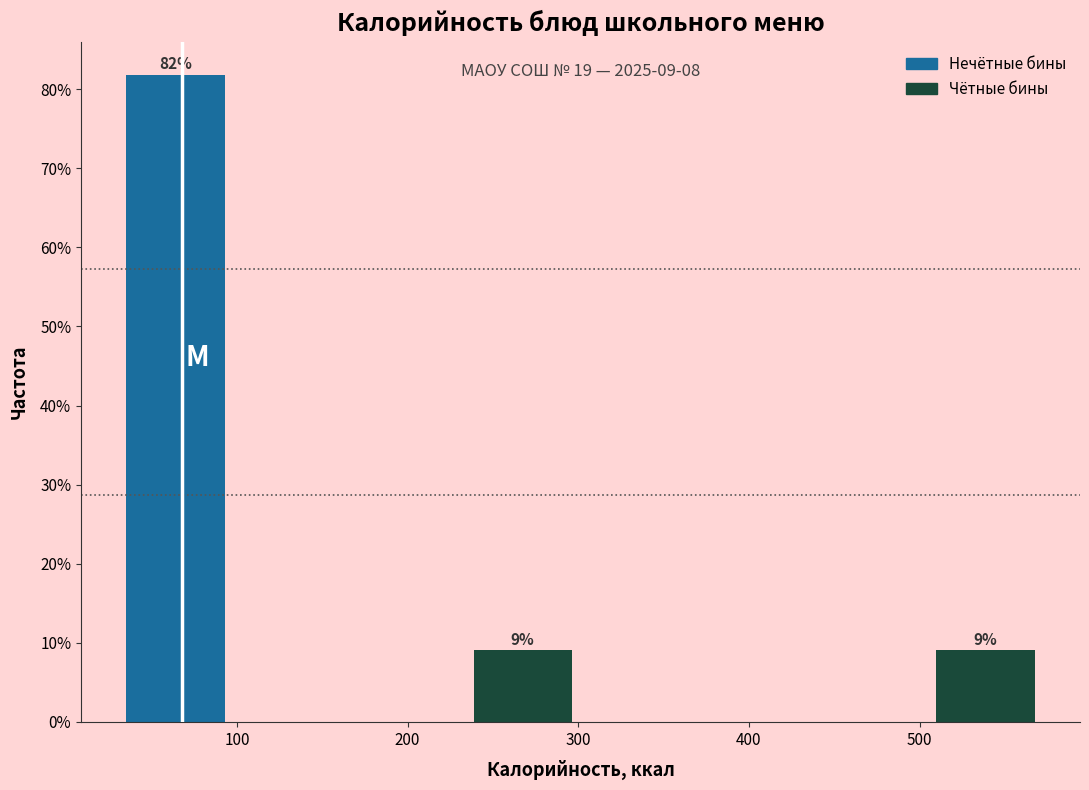

Which range on the x-axis has the tallest bar?

40 to 100